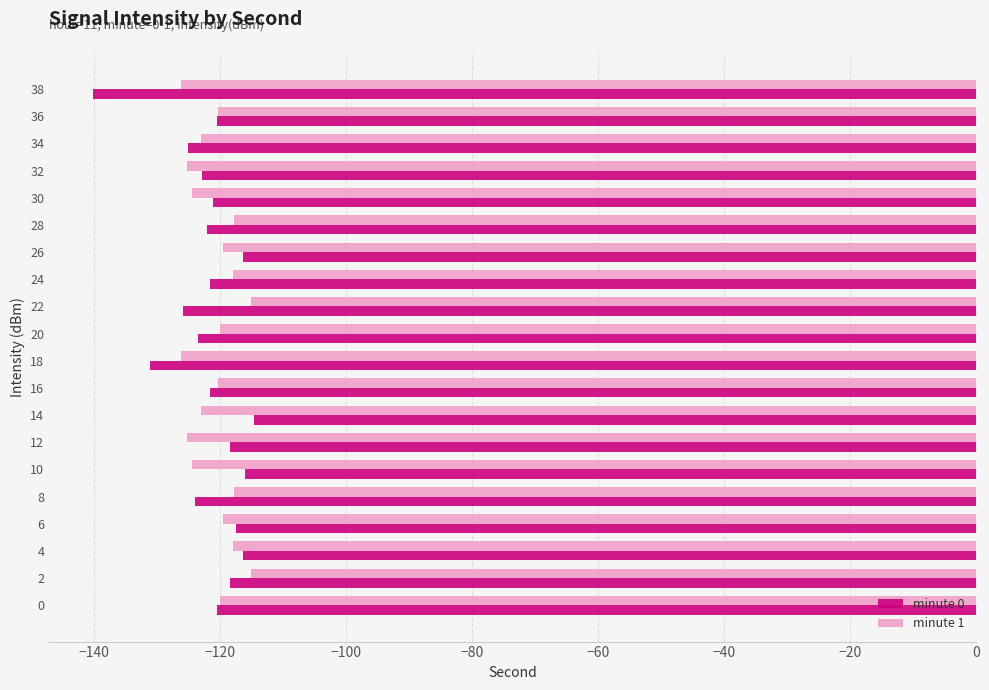

At 38, list the series in order from largest to smallest.

minute 1, minute 0